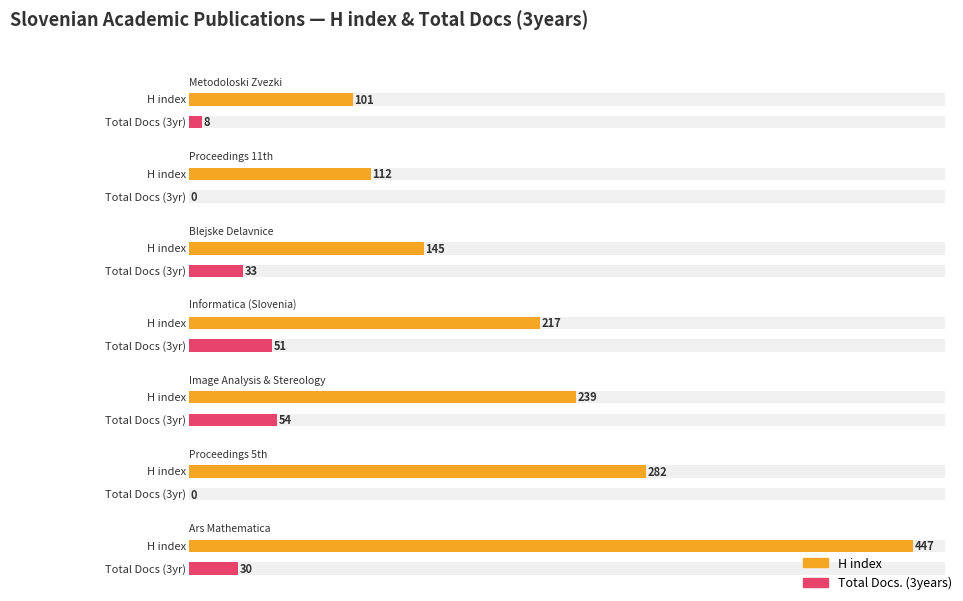

Read the Total Docs. (3years) value at Informatica (Slovenia), to the nearest 10.

50